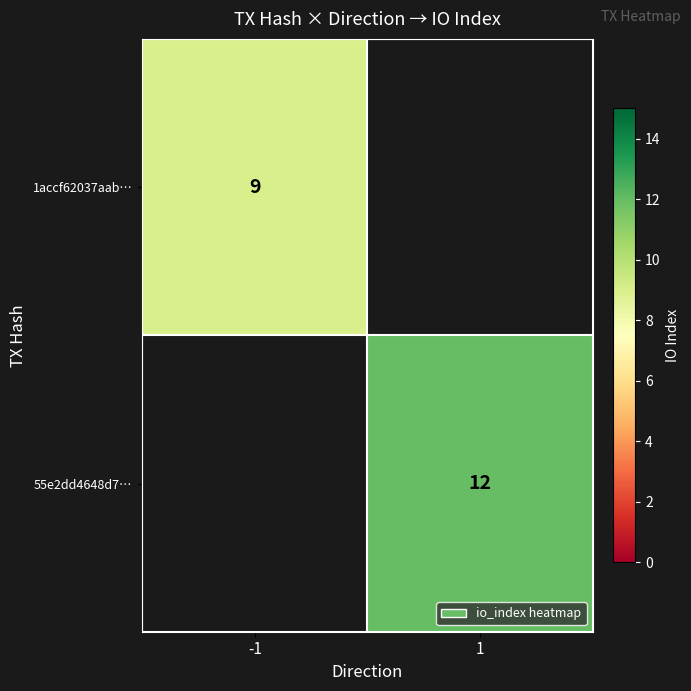

The value of 55e2dd4648d7… at 1 is 12. True or false?

True